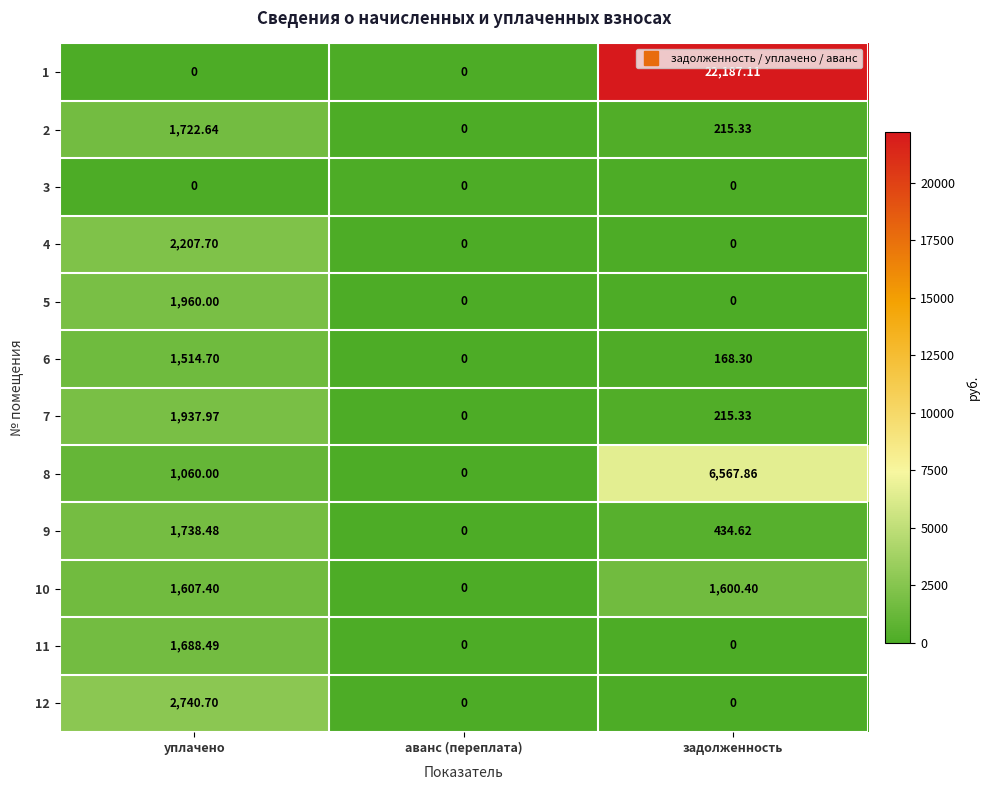

At which label does 11 reach its peak?

уплачено